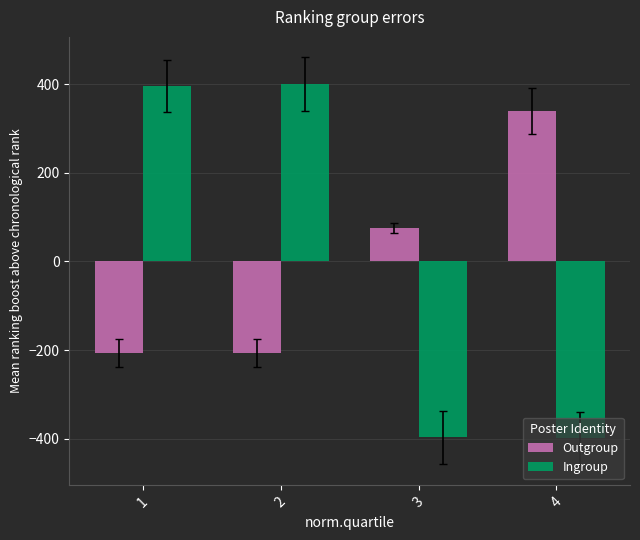

What is the sum of the Outgroup values at 3 and 2?

-132.2